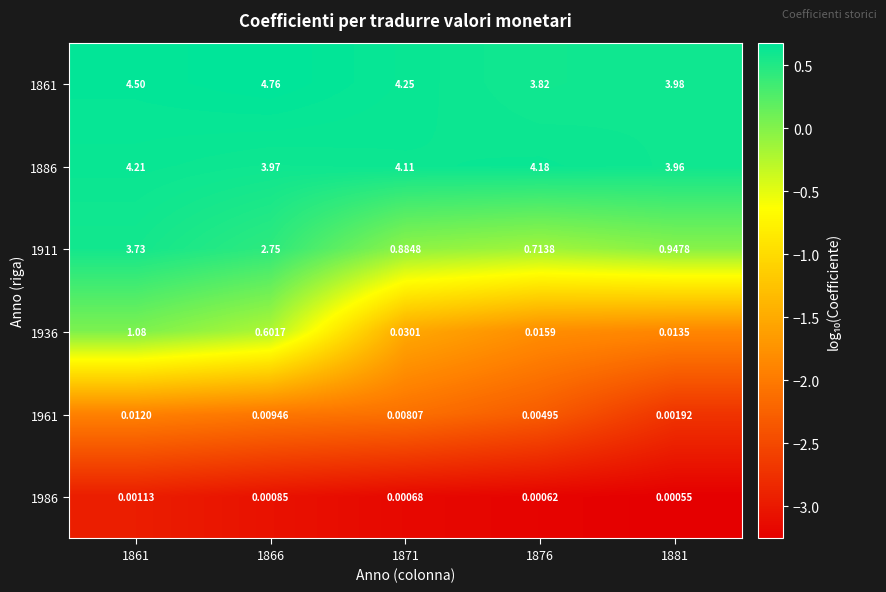

List the series in order of their peak value, highest first.

1861, 1886, 1911, 1936, 1961, 1986